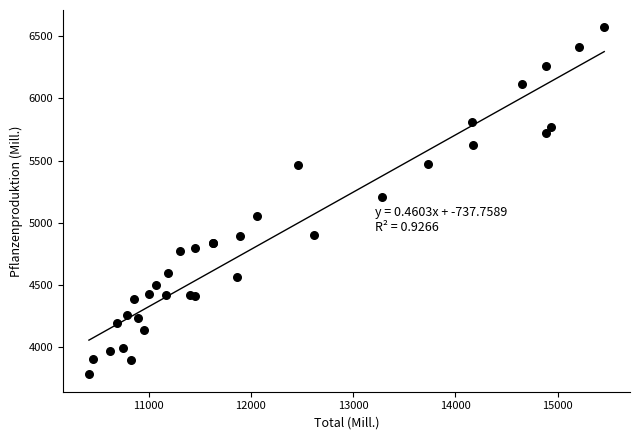

What Y value in the scatter plot is closest to 5176?

5209.1